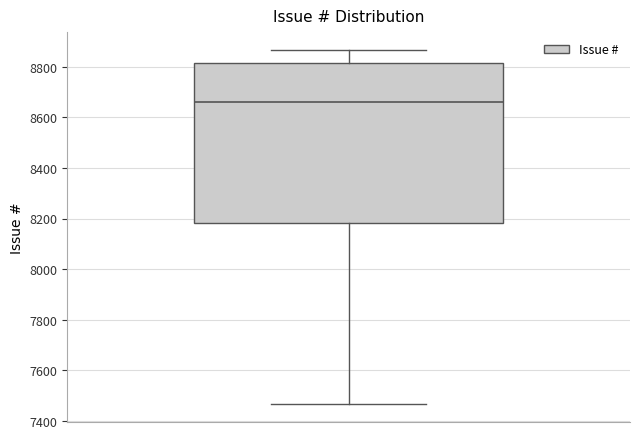

Where does the median line of the box sit on the y-axis? The values are not printed on the chart, so give them approximately, as read against the axis.

8660